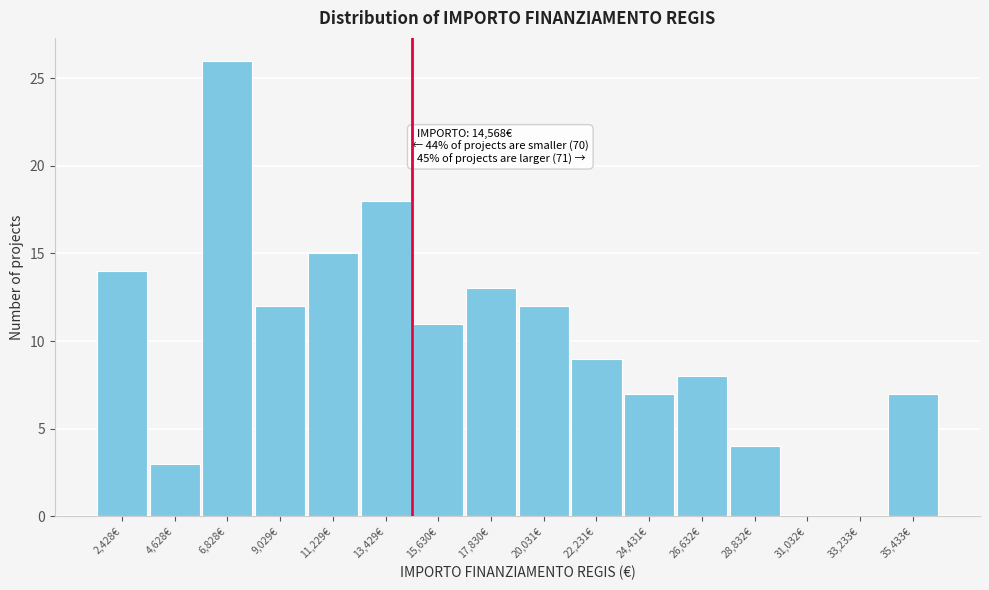

Reading left to right, extract all data points from this chart.

2,428€=14	4,628€=3	6,828€=26	9,029€=12	11,229€=15	13,429€=18	15,630€=11	17,830€=13	20,031€=12	22,231€=9	24,431€=7	26,632€=8	28,832€=4	31,032€=0	33,233€=0	35,433€=7